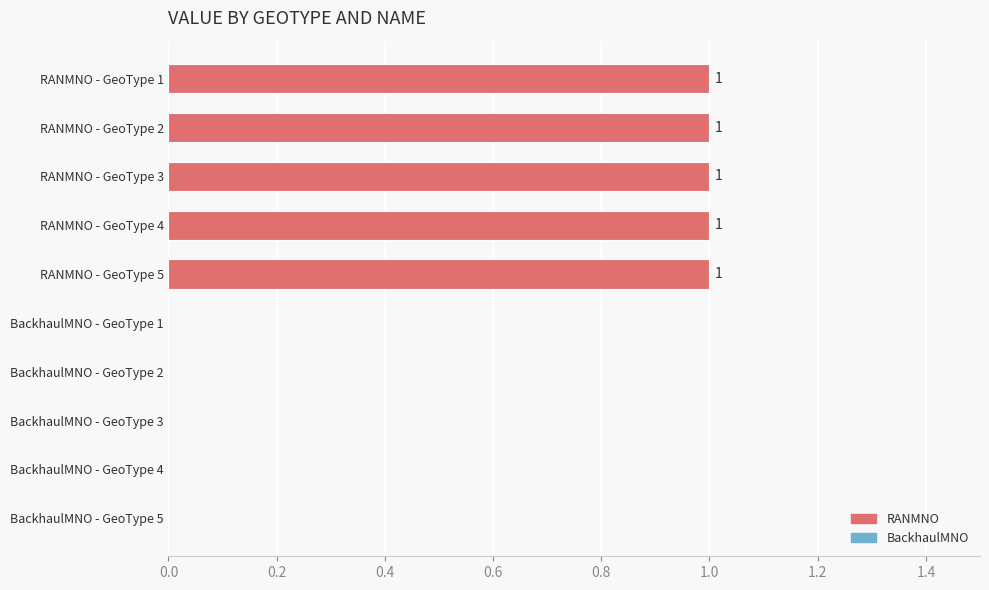

The value at RANMNO - GeoType 2 is 0. True or false?

False